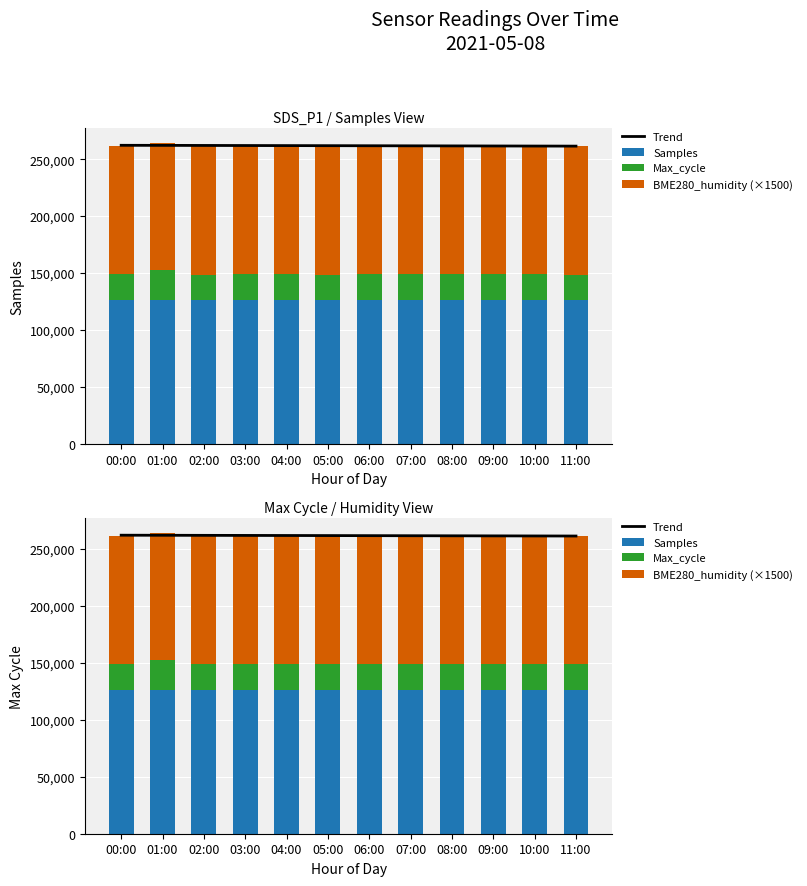

What is the total value across all series at 10:00?

523735.6